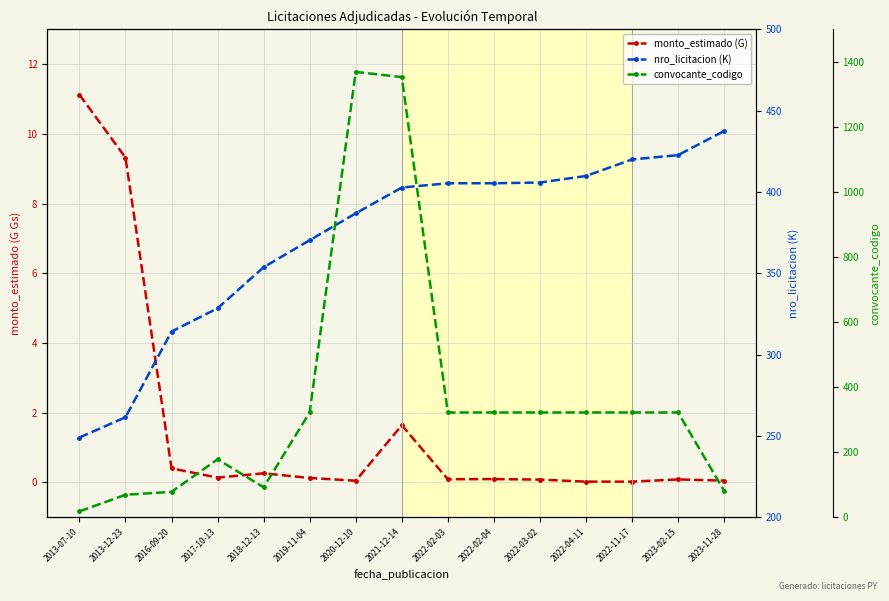

What value does the monto_estimado (G) series have at 2022-03-02?

0.1